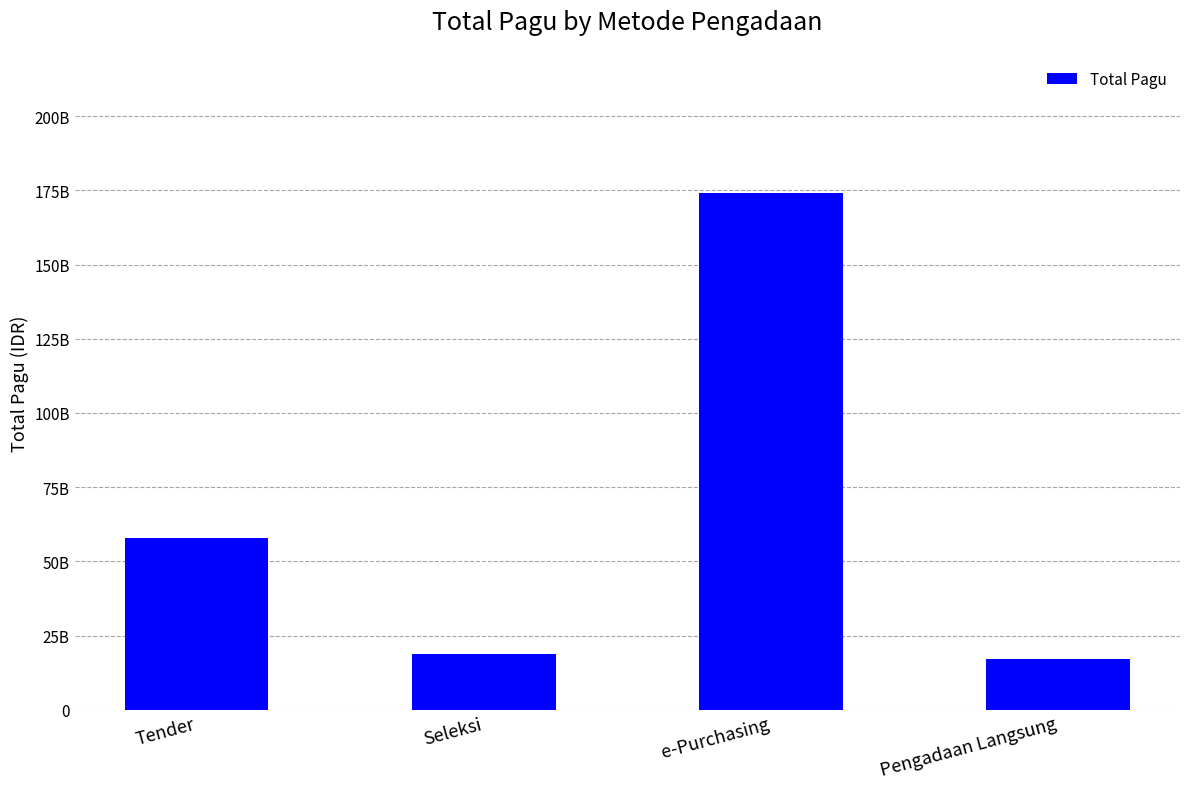

What is the greatest value displayed?

173969150000